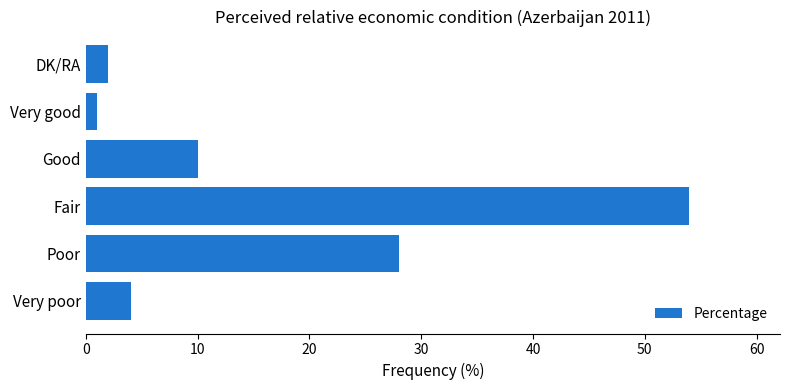

Which label corresponds to the largest value in the chart?

Fair